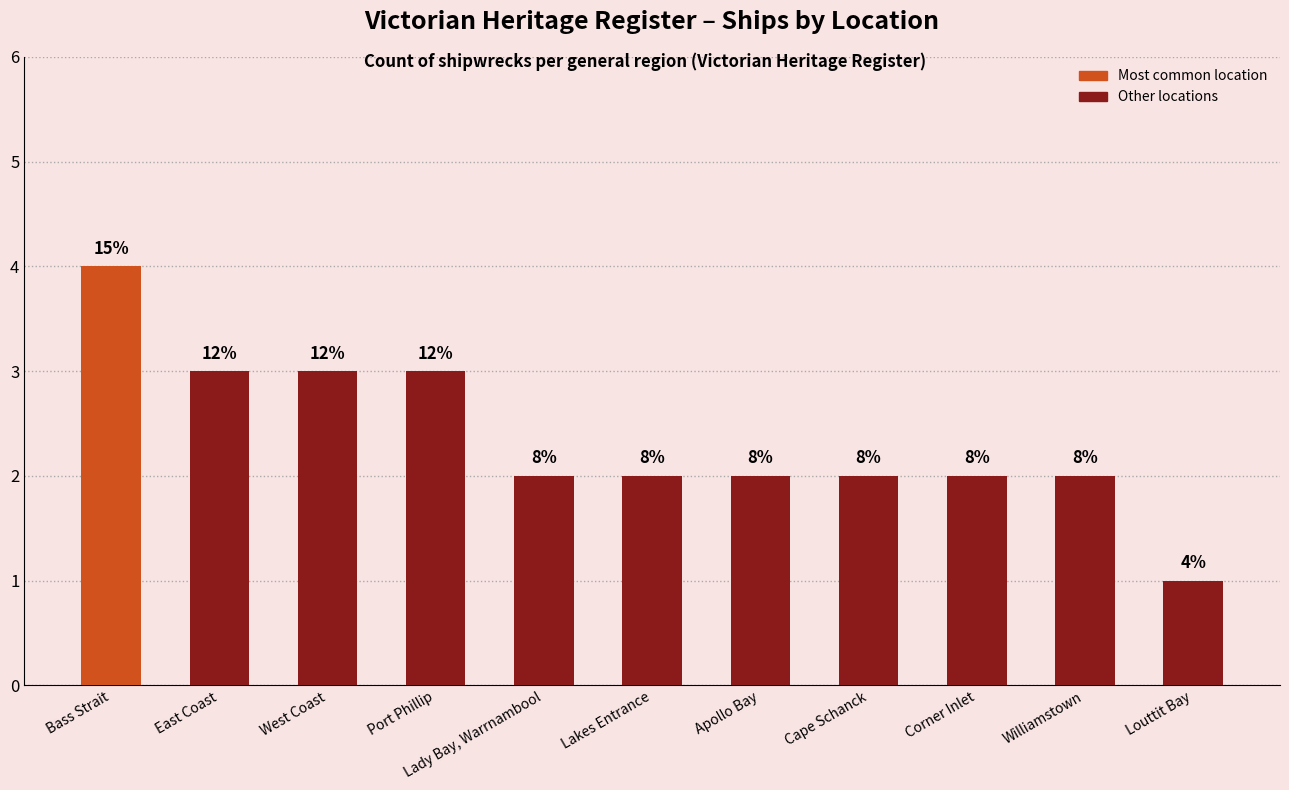

Reading left to right, what are all the values shown in this chart?

4	3	3	3	2	2	2	2	2	2	1